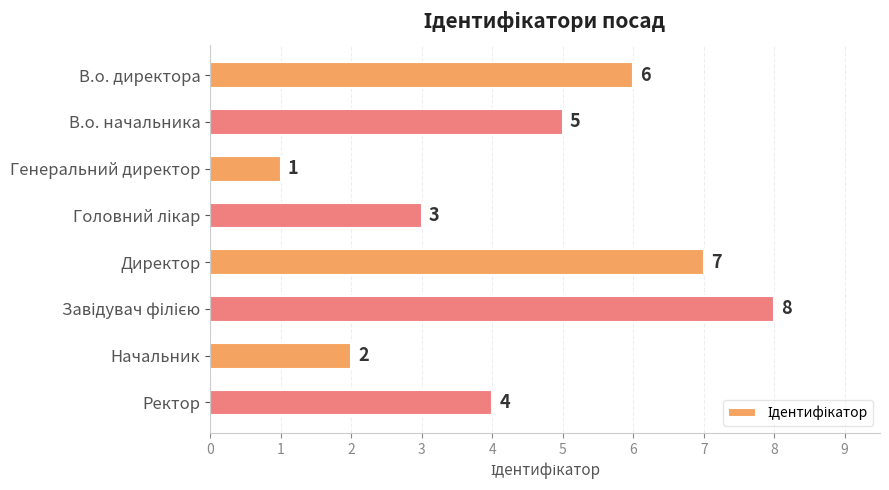

Which category has the lowest value across all series?

Генеральний директор